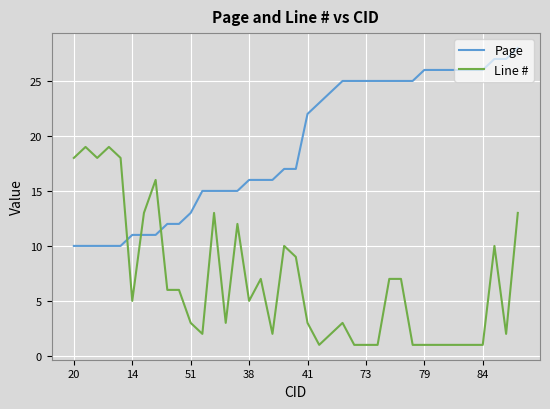

What is the maximum value for Line #?

19